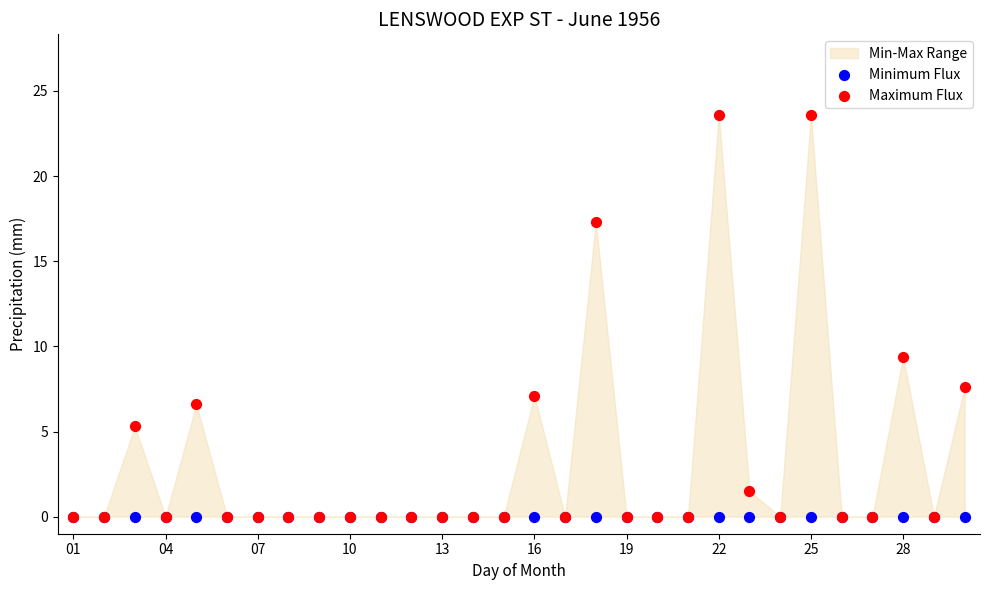

In the Maximum Flux series, what Y value is closest to 11?

9.4